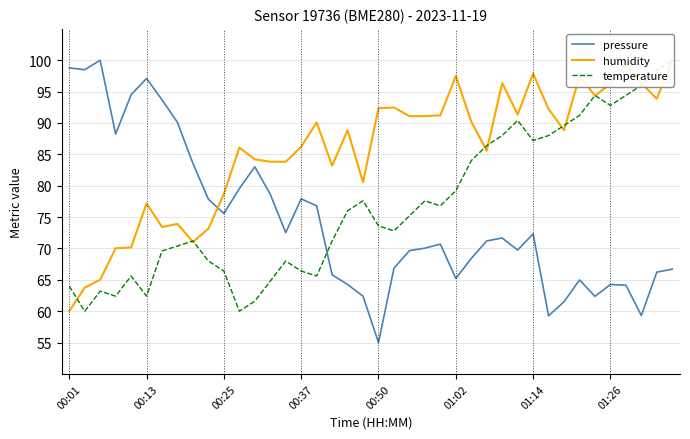

What is the lowest value of the pressure series?

55.0